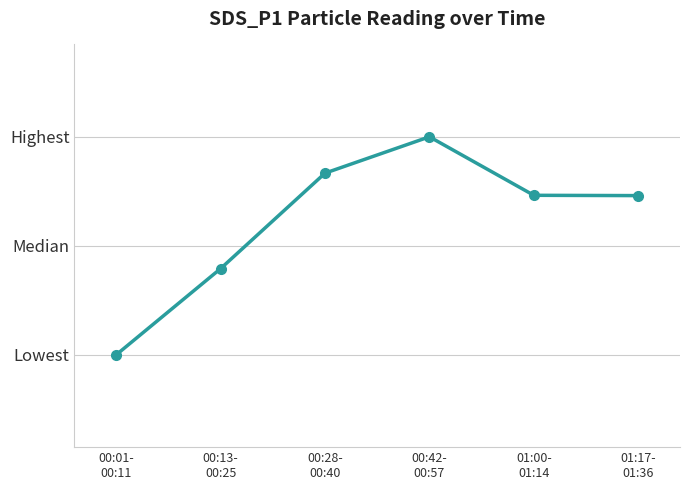

Does the chart have visible grid lines?

Yes